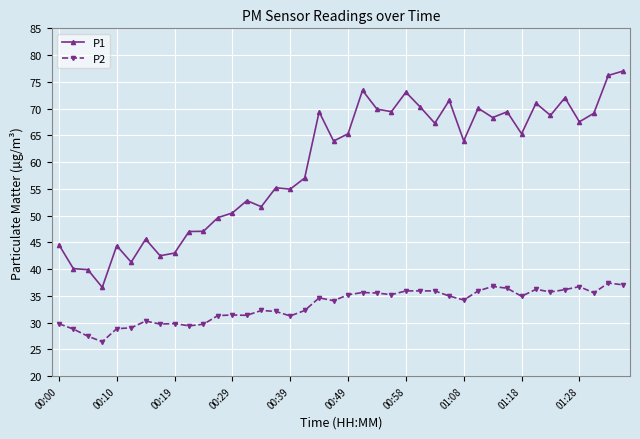

What is the value of the P1 point at the 7th from the left?

45.6